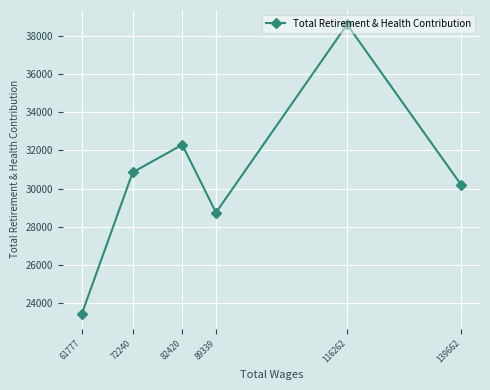

Which label corresponds to the smallest value in the chart?

61777